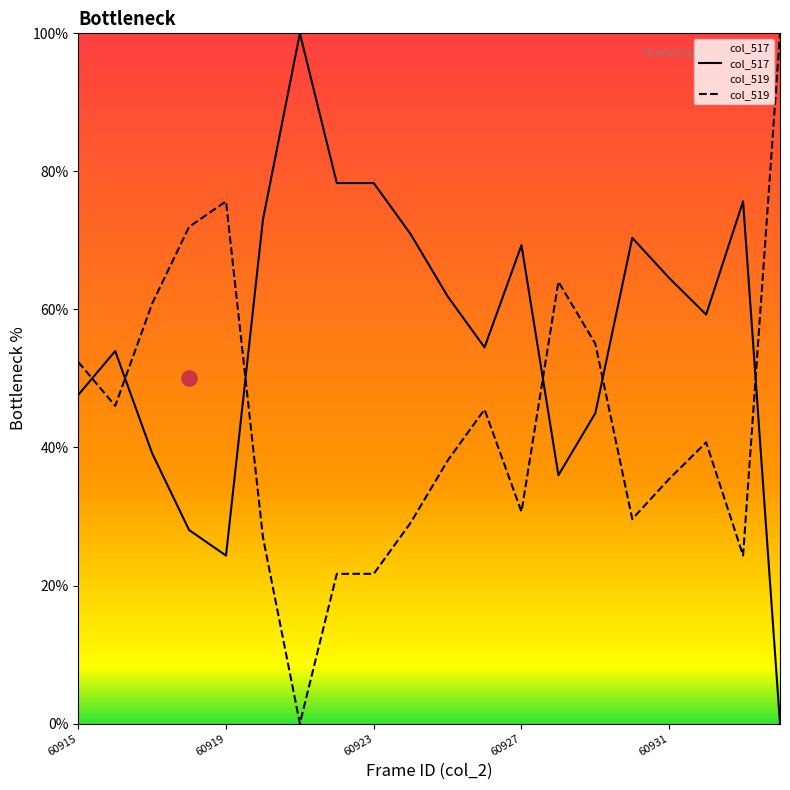

At which category is the sum across all series the highest?

60915